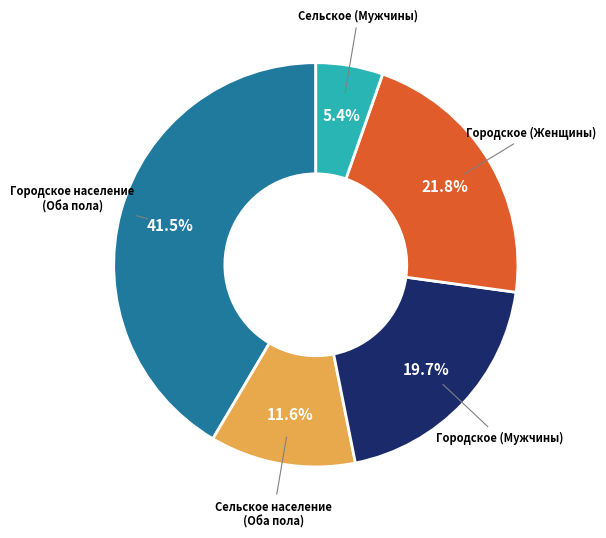

Is there any slice that represents more than half of the pie?

No